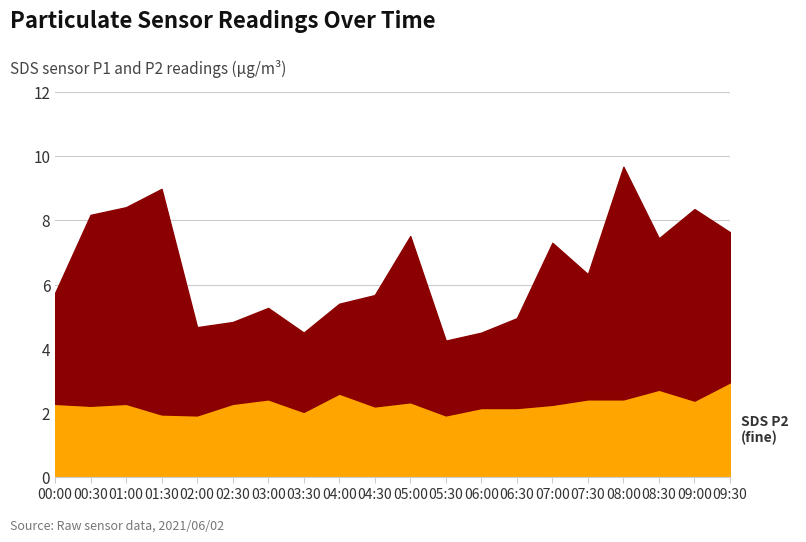

What is the spread (max minus min) of values at 07:00?

2.8